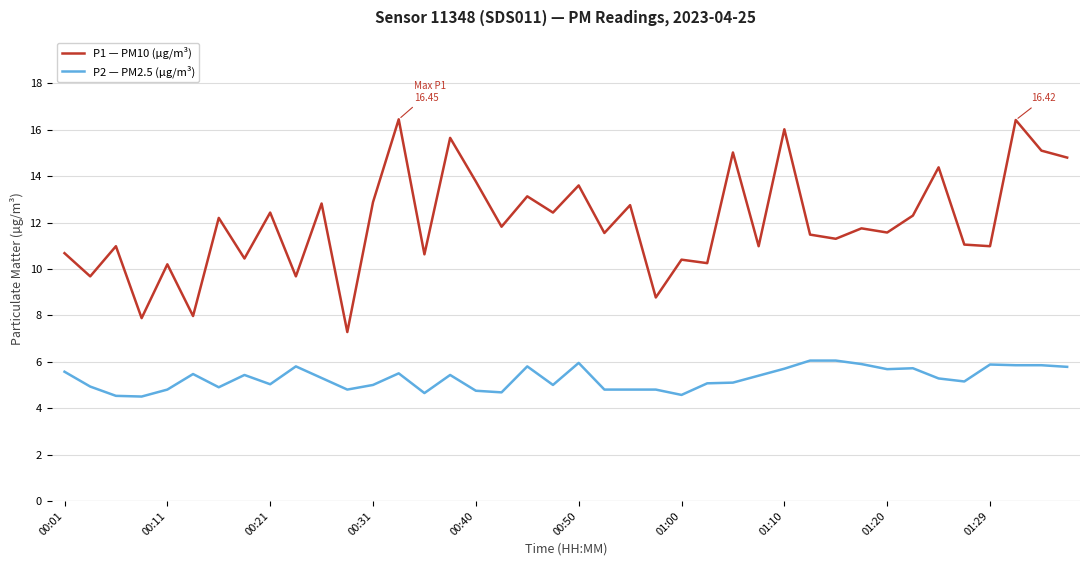

Which series has the largest total across all categories?

P1 — PM10 (µg/m³)